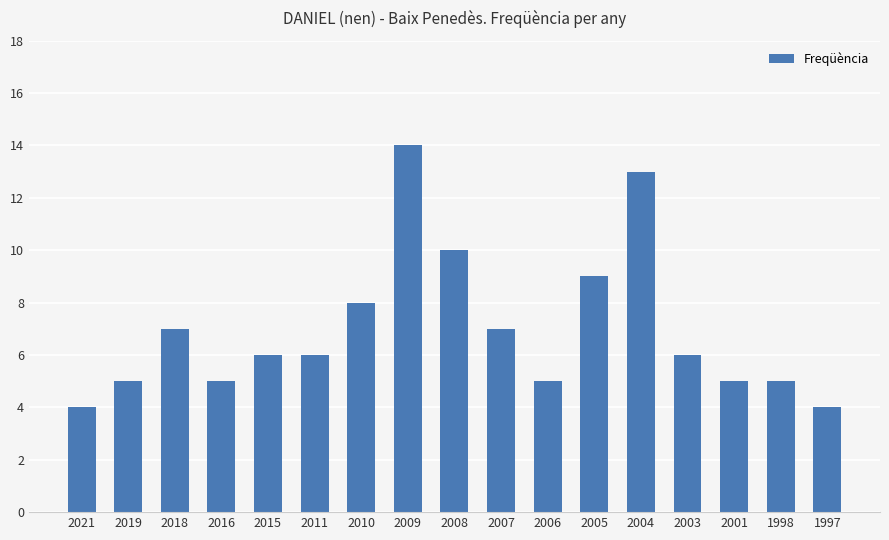

What is the difference between the values at 2011 and 2010?

2